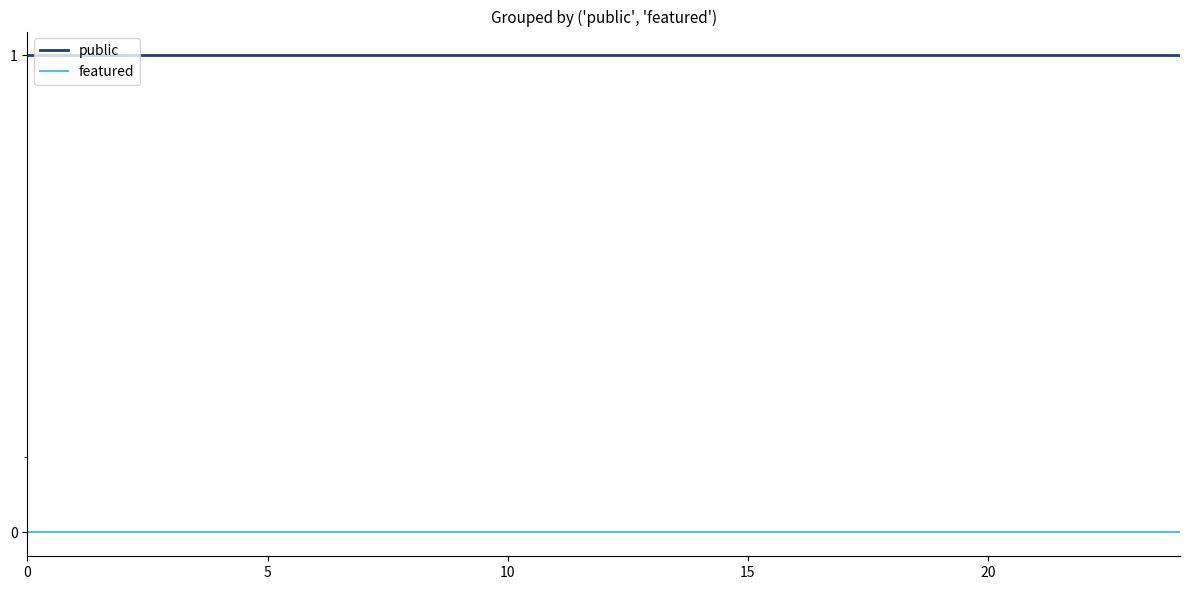

Between 10 and 24, which series saw the biggest shift?

public